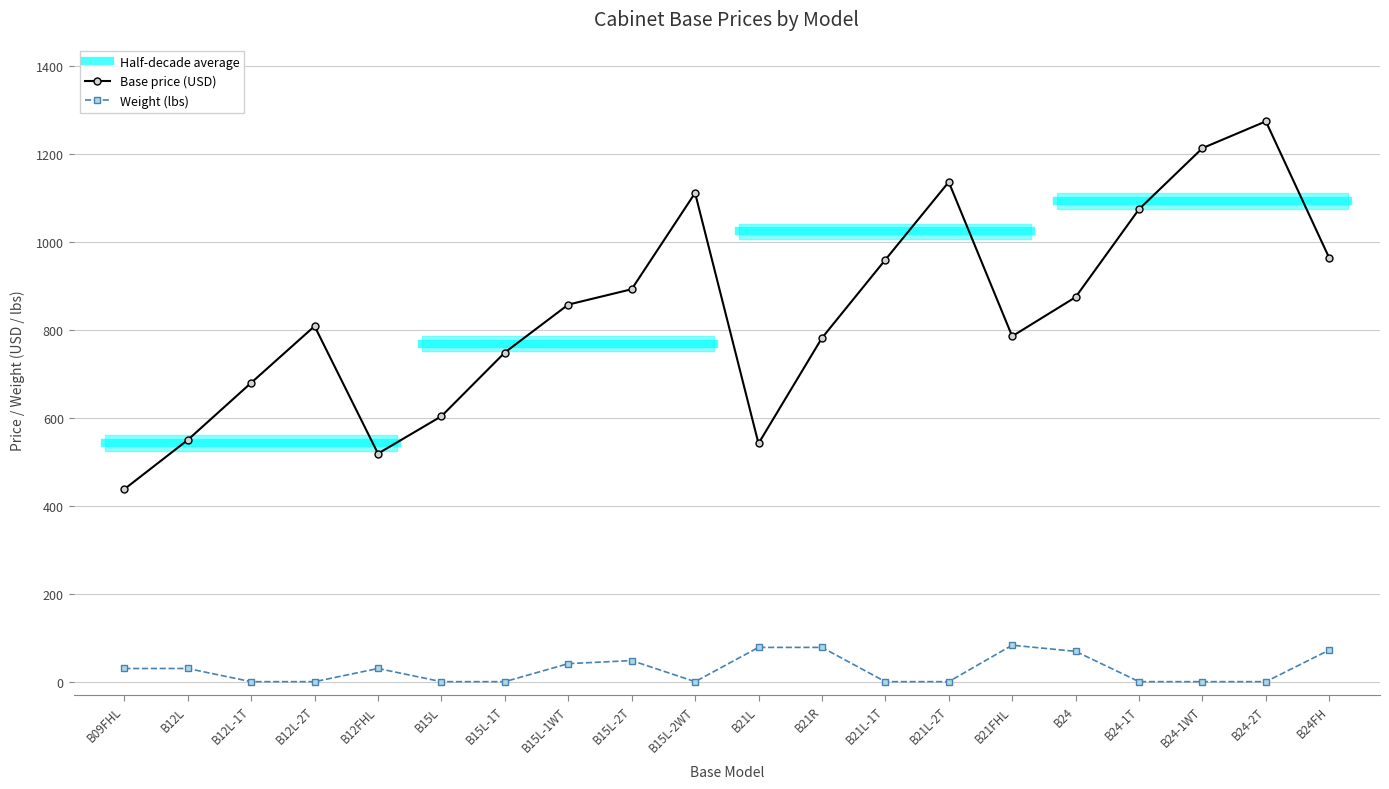

What is the difference between the Price values at B15L-2WT and B21L-2T?

25